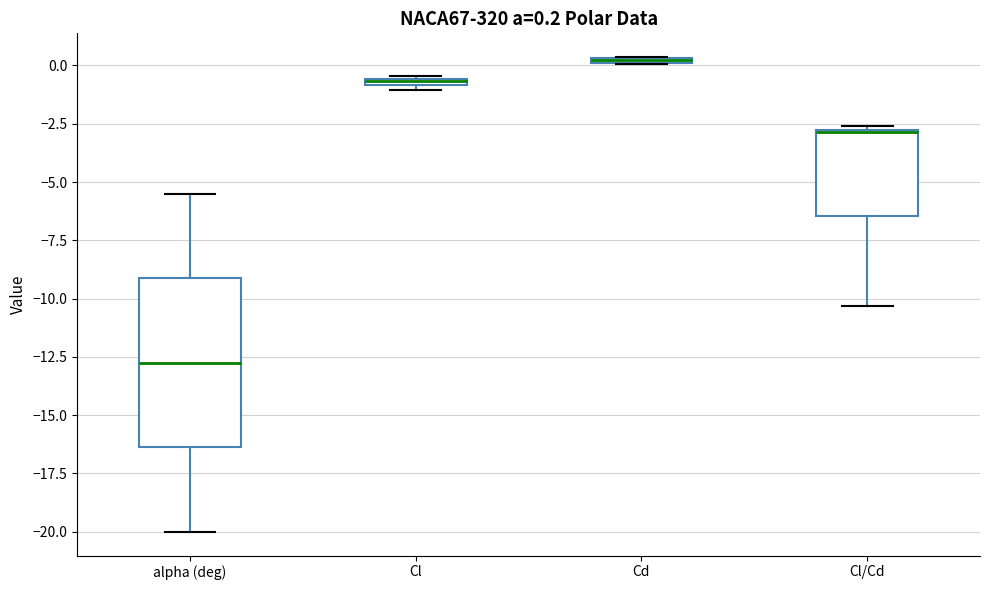

Which box is the tallest, from its lower edge to its upper edge?

alpha (deg)